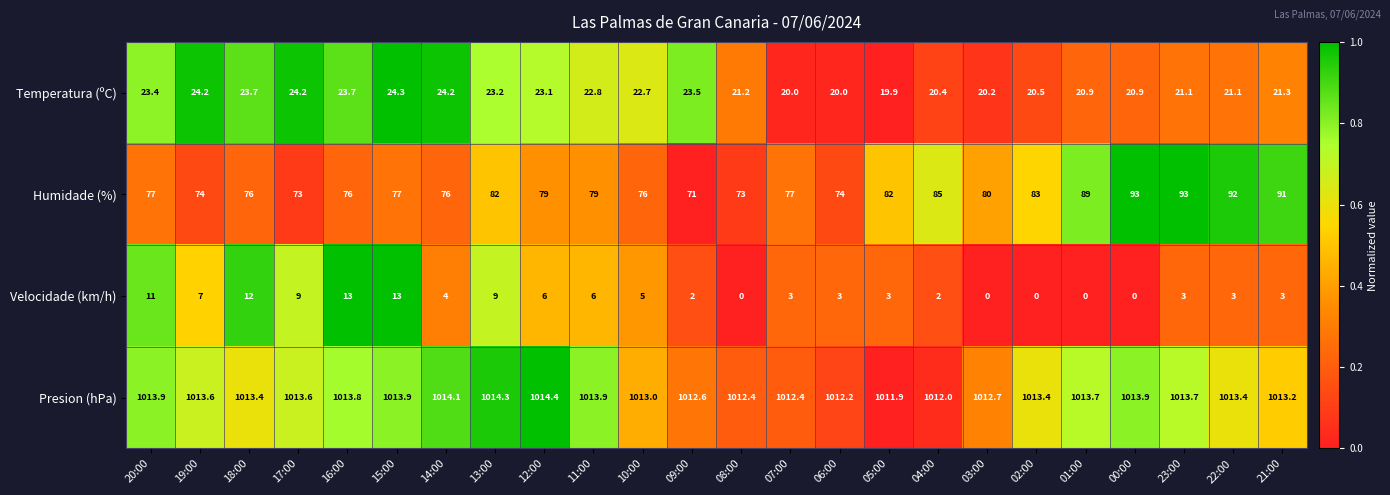

Between 08:00 and 22:00, which series saw the biggest shift?

Humidade (%)